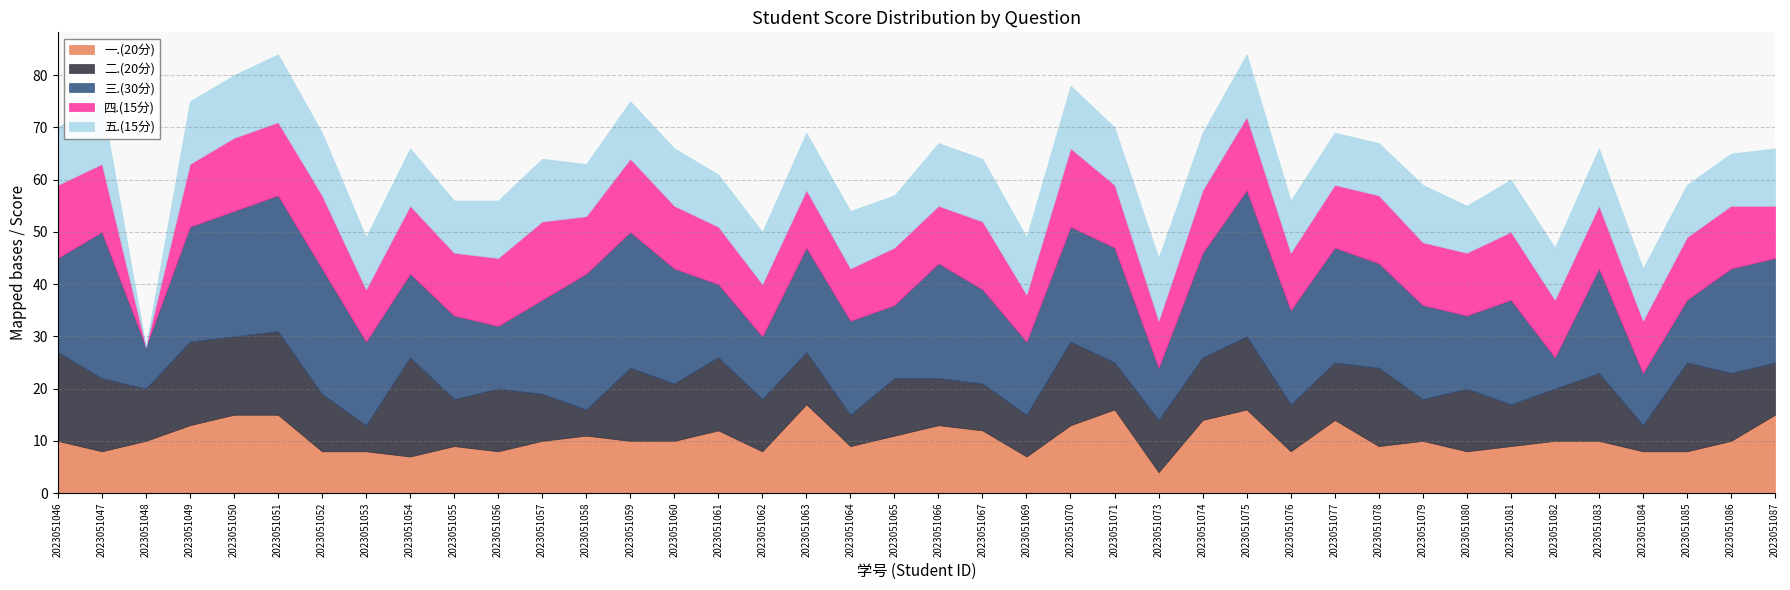

Rank the series at 2023051079 from highest to lowest value.

三.(30分), 四.(15分), 五.(15分), 一.(20分), 二.(20分)